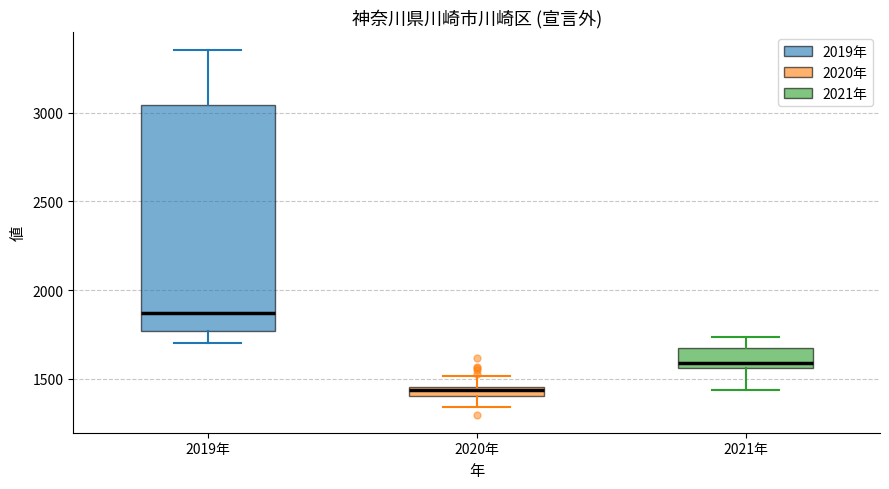

Comparing the boxes themselves (not the whiskers), which one is the tallest?

2019年